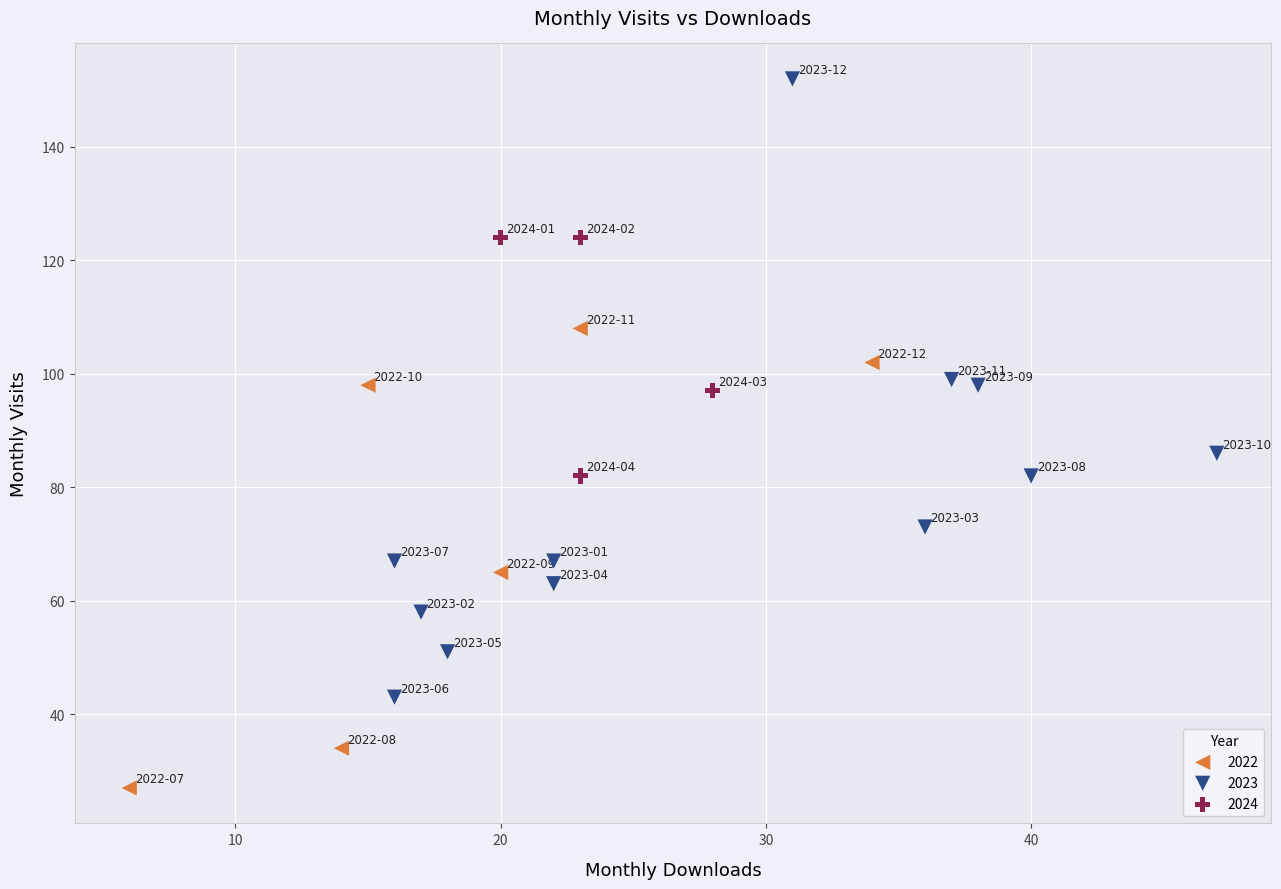

Which series reaches the minimum Y coordinate?

2022